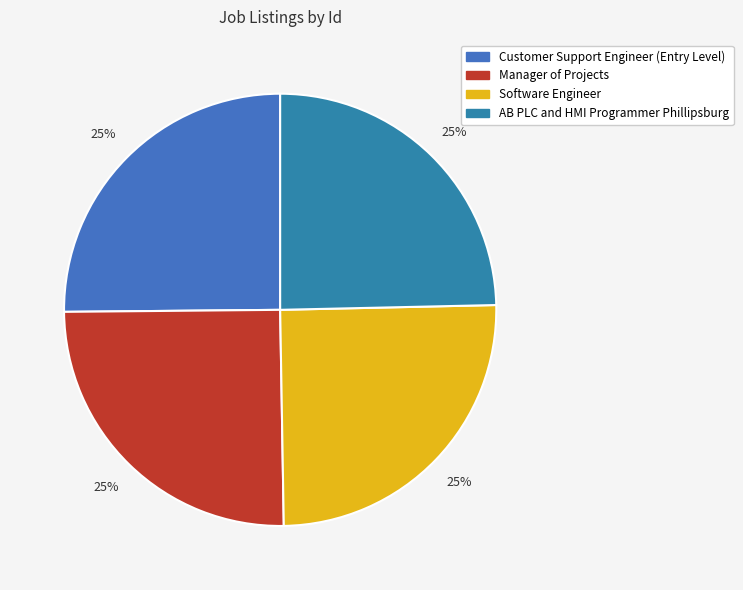

To the nearest percent, what percentage of the pie is Software Engineer?

25%